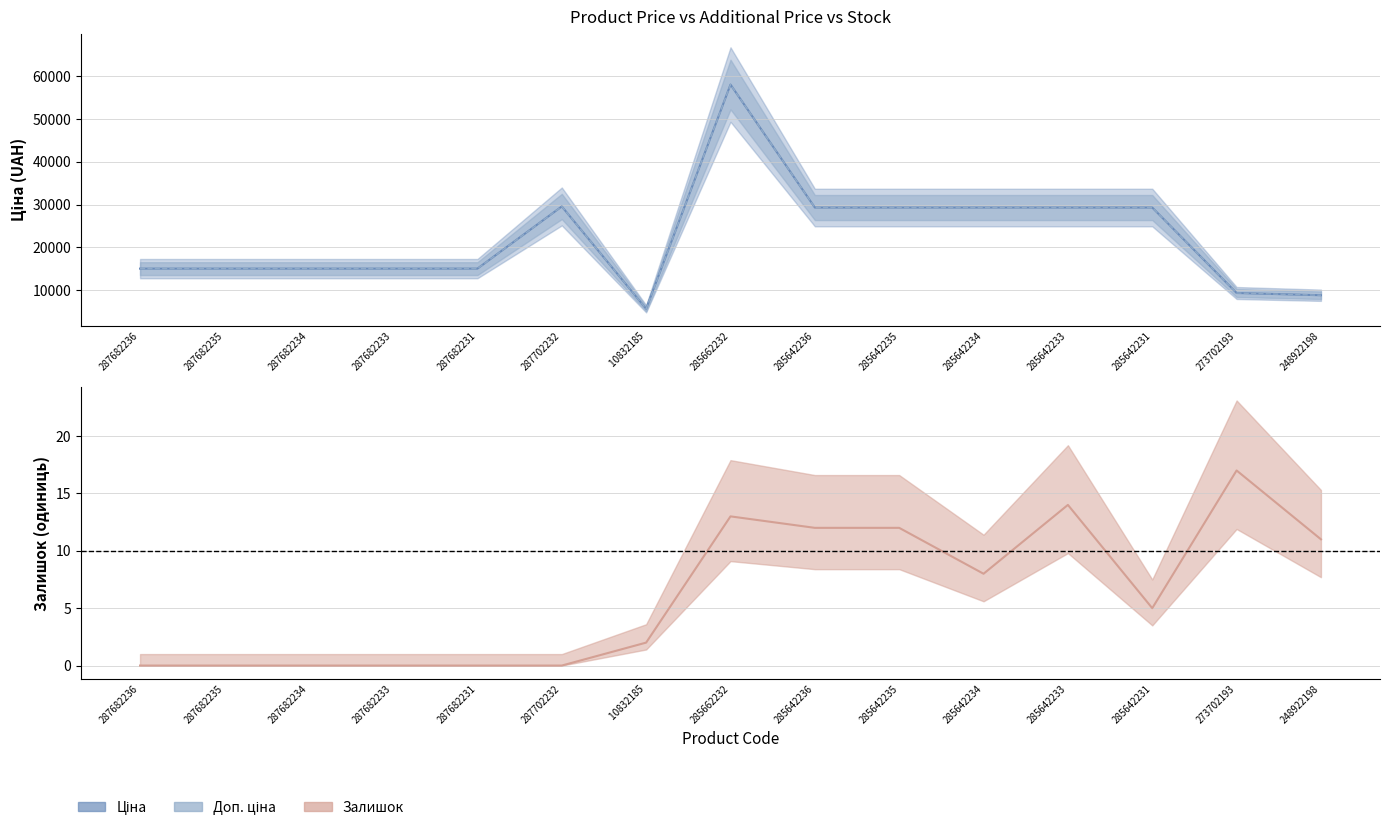

Does the chart have visible grid lines?

Yes